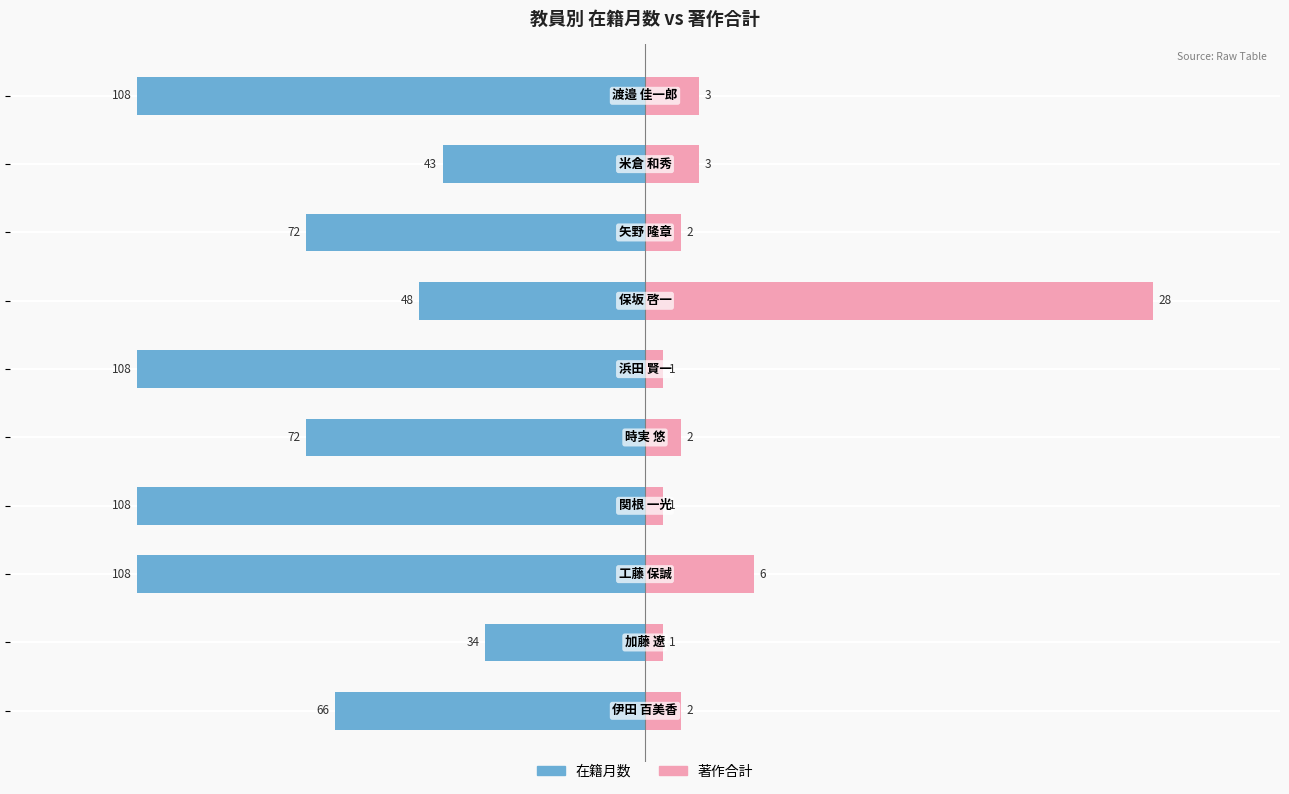

True or false: 著作合計 has a value of 5.2 at 50.

False